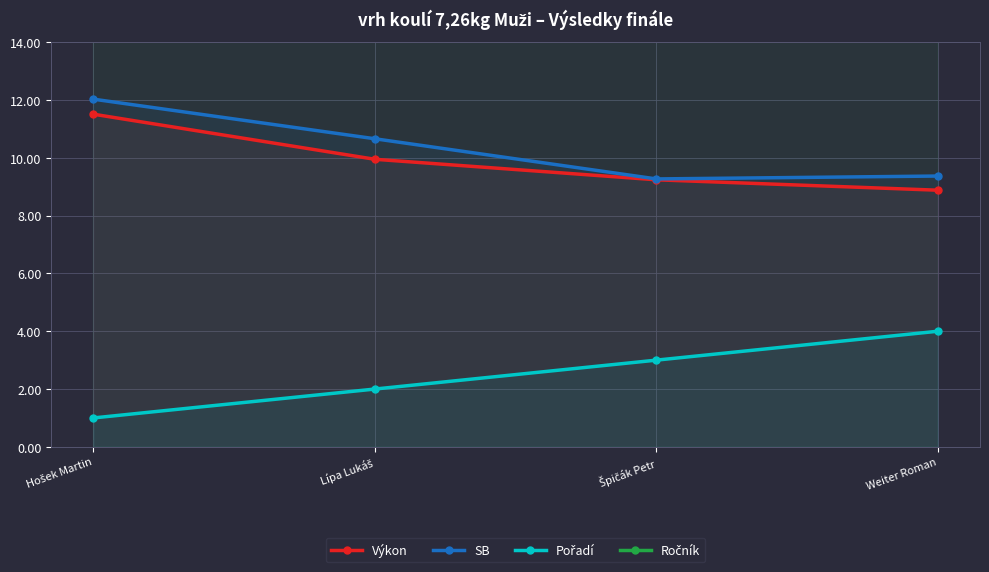

Rank the series at Špičák Petr from highest to lowest value.

Ročník, SB, Výkon, Pořadí